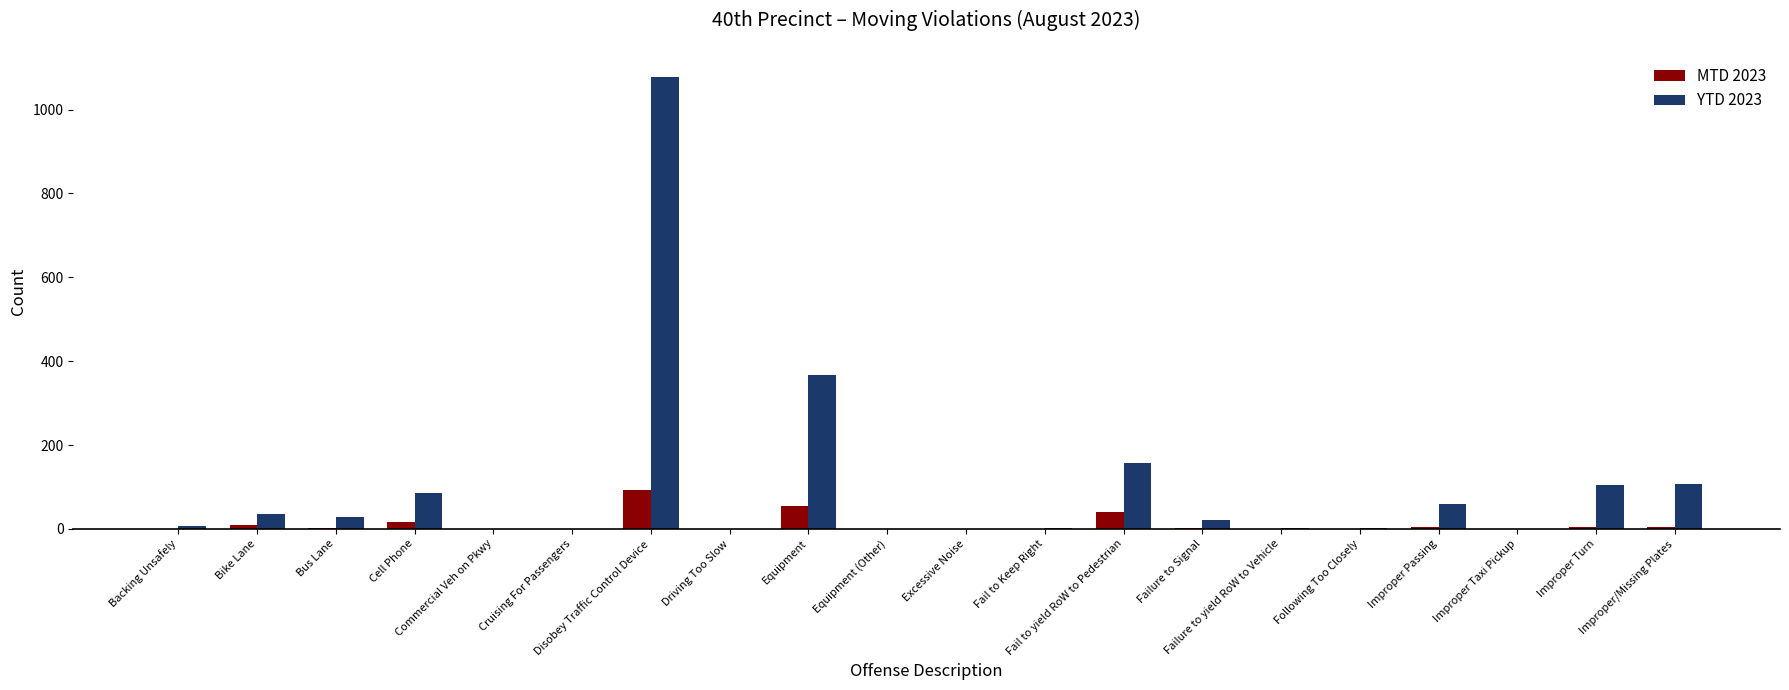

What is the greatest value displayed?

1079